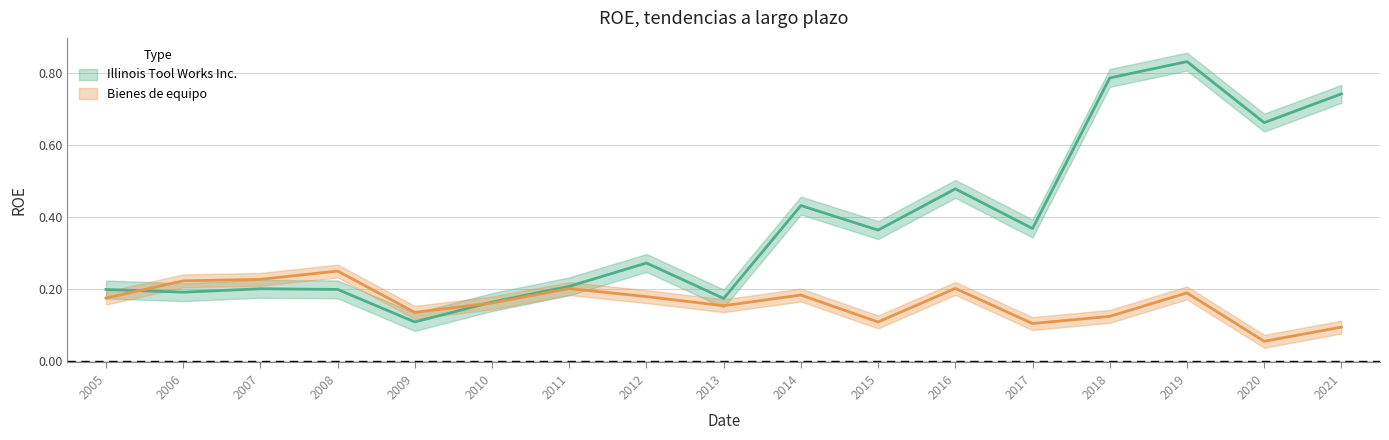

Reading right to left, what are all the values shown in this chart?

Illinois Tool Works Inc.: 2005=0.2	2006=0.2	2007=0.2	2008=0.2	2009=0.1	2010=0.2	2011=0.2	2012=0.3	2013=0.2	2014=0.4	2015=0.4	2016=0.5	2017=0.4	2018=0.8	2019=0.8	2020=0.7	2021=0.7
Bienes de equipo: 2005=0.2	2006=0.2	2007=0.2	2008=0.2	2009=0.1	2010=0.2	2011=0.2	2012=0.2	2013=0.2	2014=0.2	2015=0.1	2016=0.2	2017=0.1	2018=0.1	2019=0.2	2020=0.1	2021=0.1